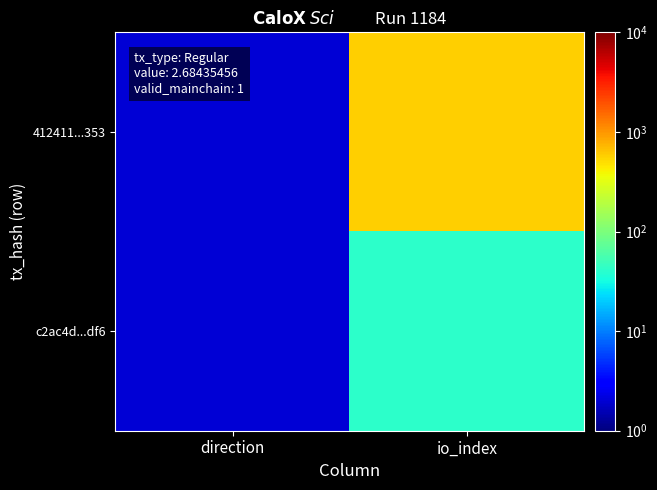

Reading left to right, transcribe all the data shown in this chart.

412411...353: direction=2	io_index=582
c2ac4d...df6: direction=2	io_index=41